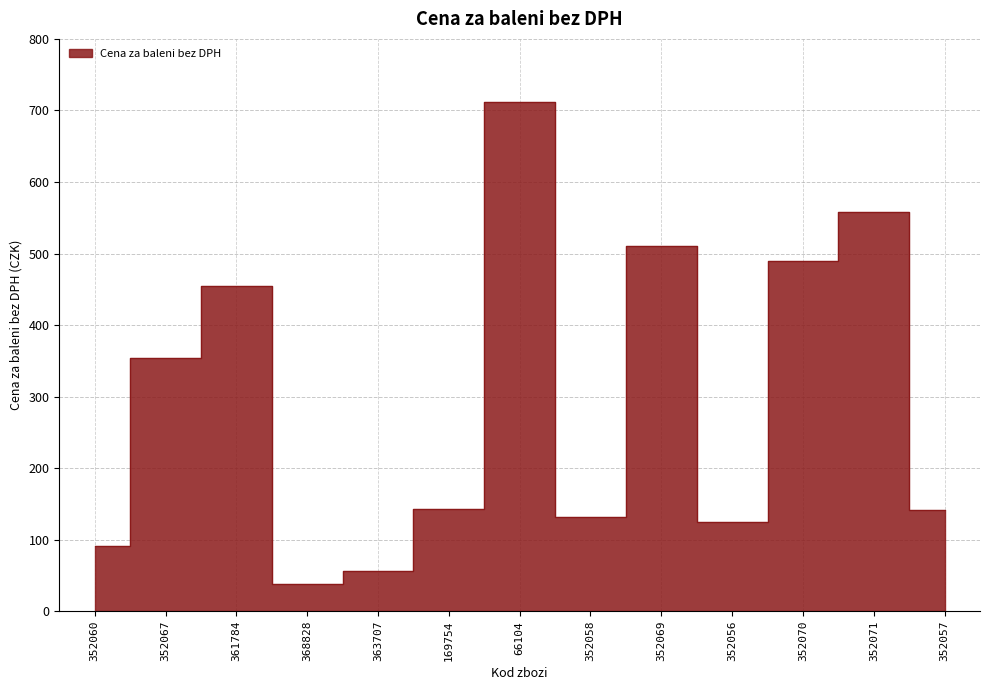

How many points are higher than both their immediate neighbors (excluding endpoints)?

4